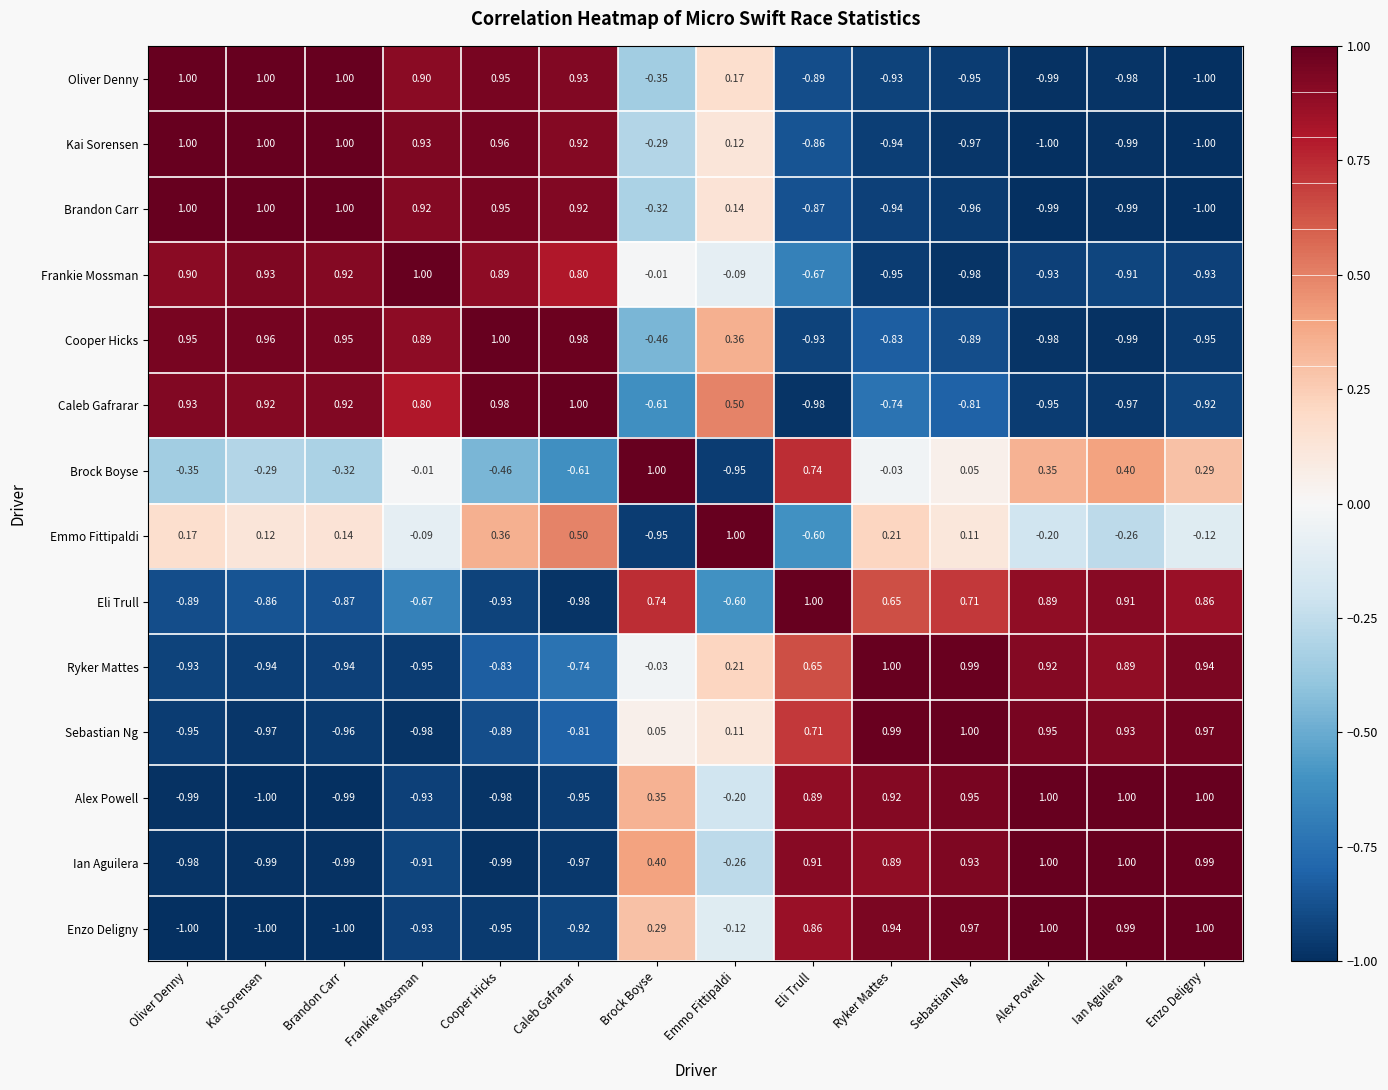

Which series has the largest total across all categories?

Emmo Fittipaldi